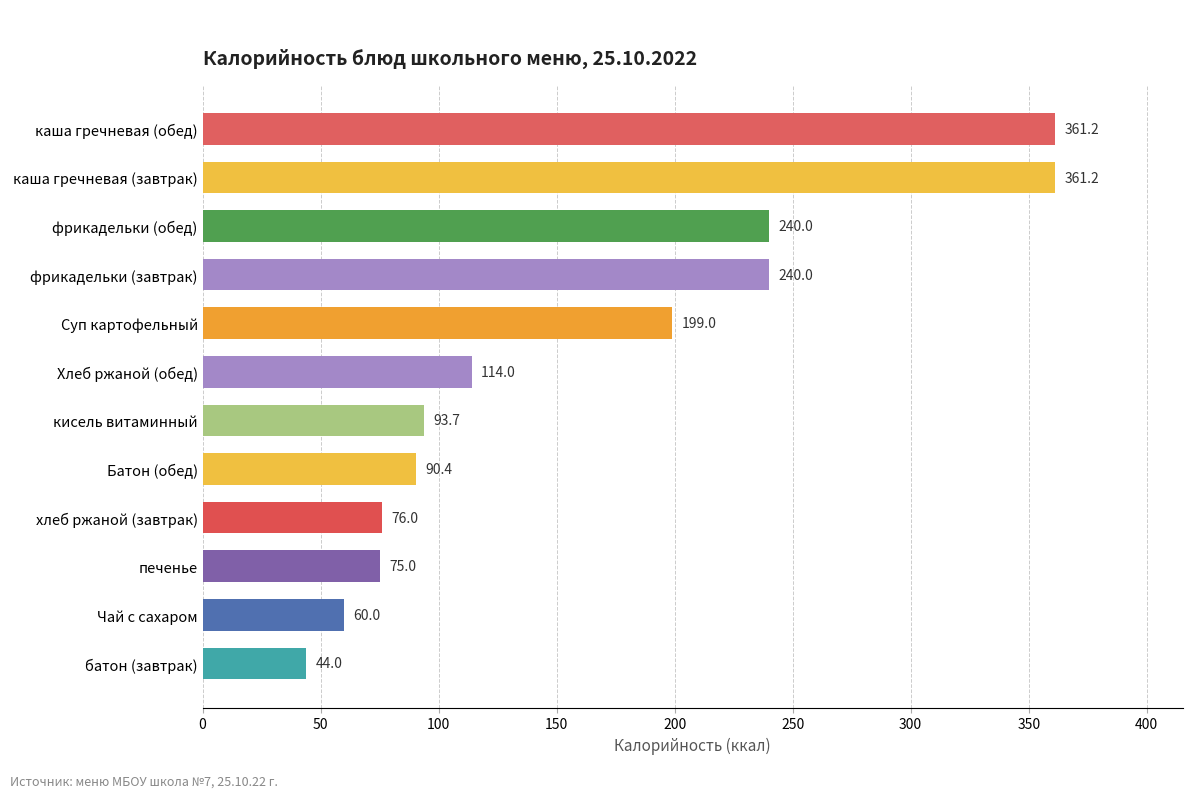

How many distinct data groups are displayed?

1